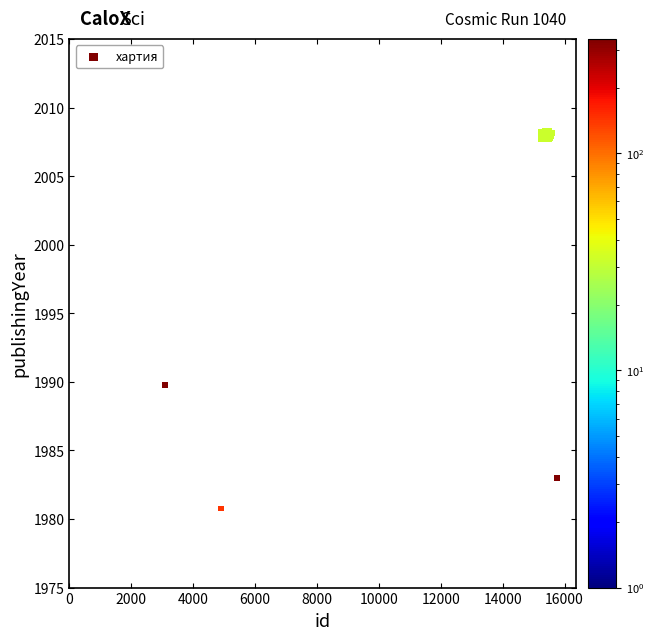

What Y value in the scatter plot is closest to 1994?

1989.8